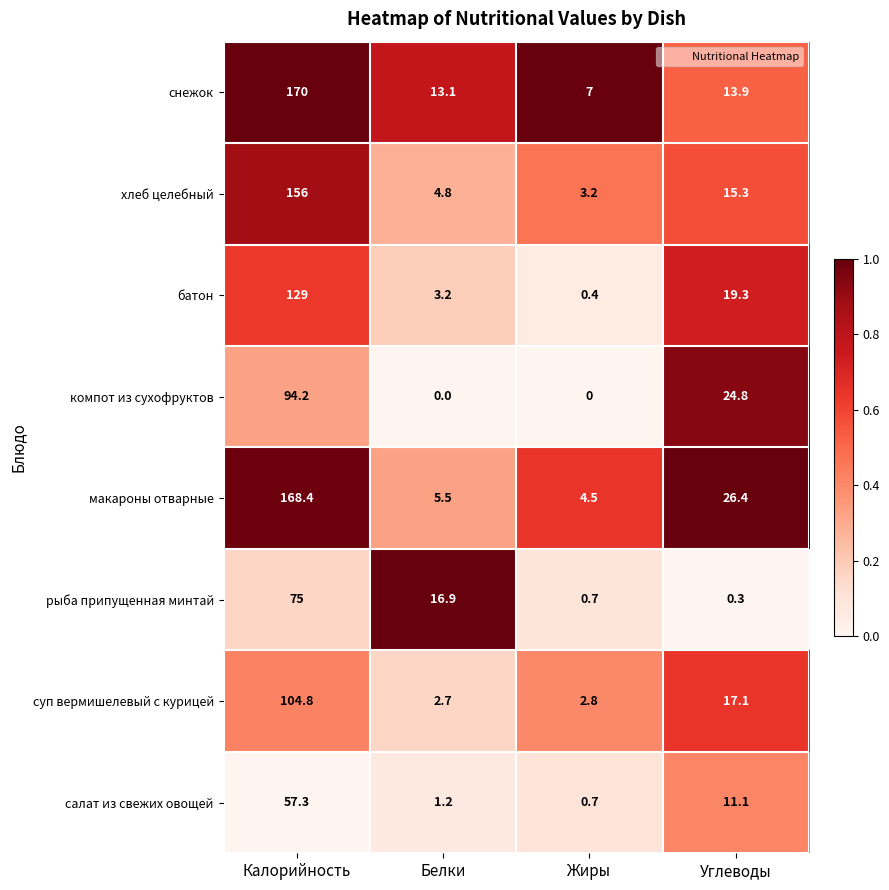

What is the sum of the суп вермишелевый с курицей values at Углеводы and Жиры?

19.9